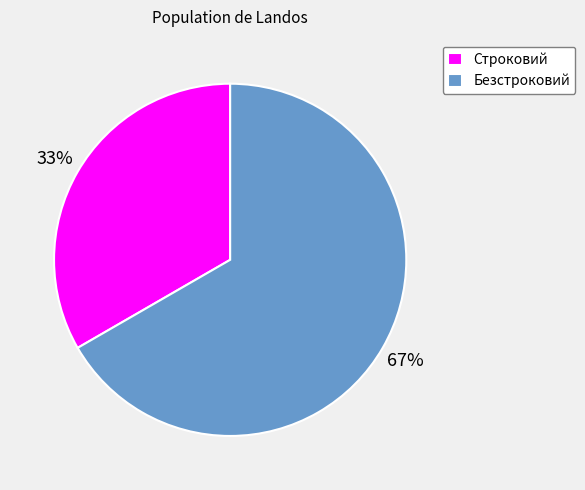

Which has a higher value, Безстроковий or Строковий?

Безстроковий